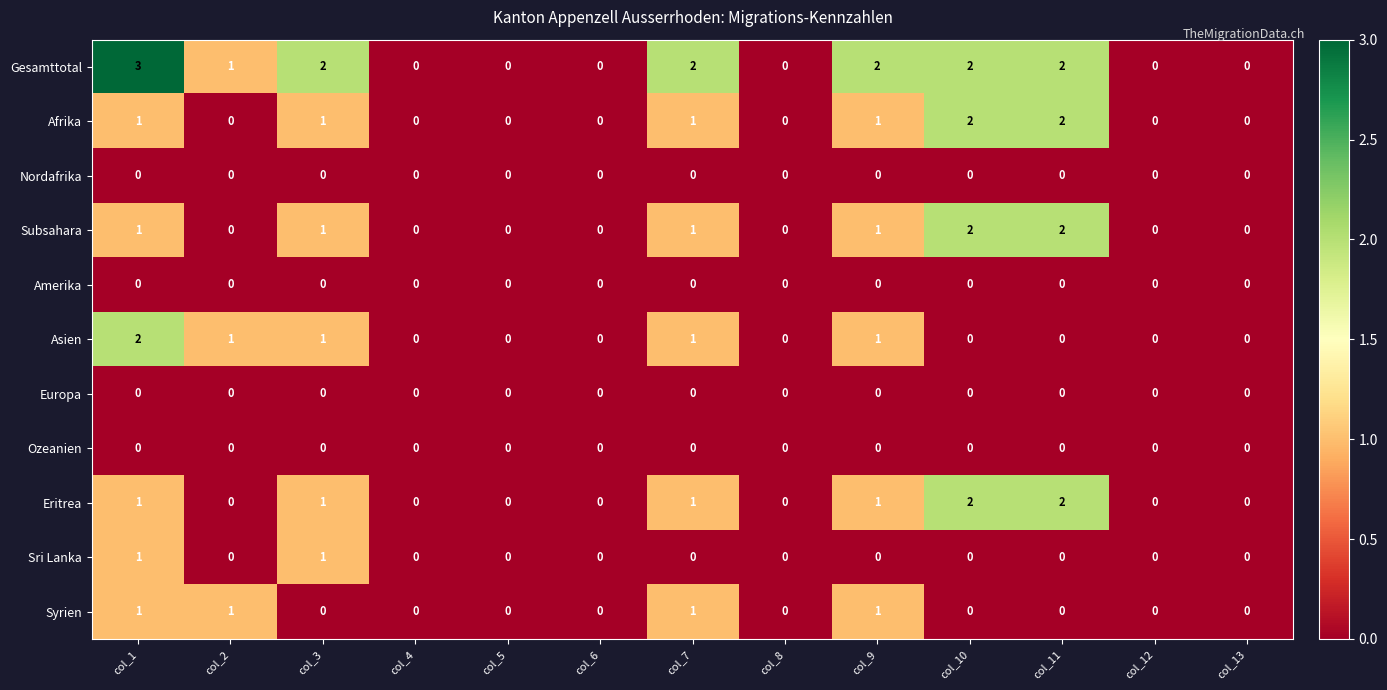

True or false: Gesamttotal has a value of 2 at col_10.

True